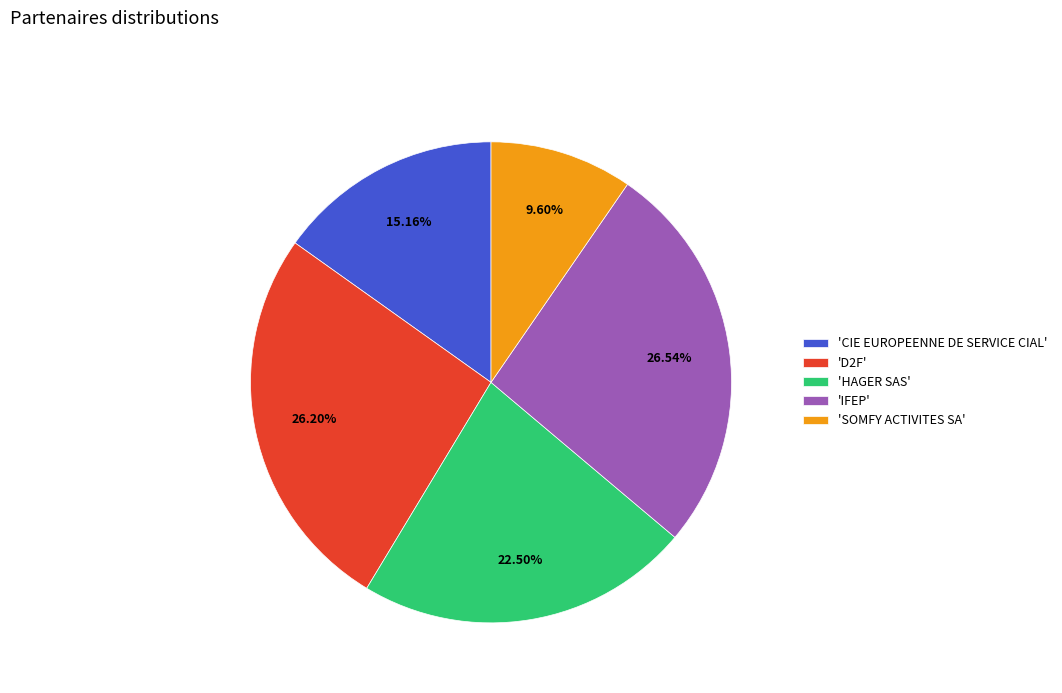

Is there any slice that represents more than half of the pie?

No